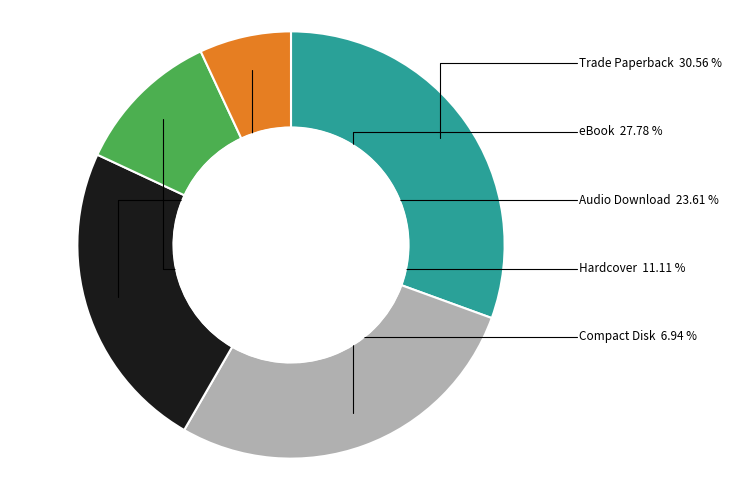

Rank the categories by value from highest to lowest.

Trade Paperback, eBook, Audio Download, Hardcover, Compact Disk